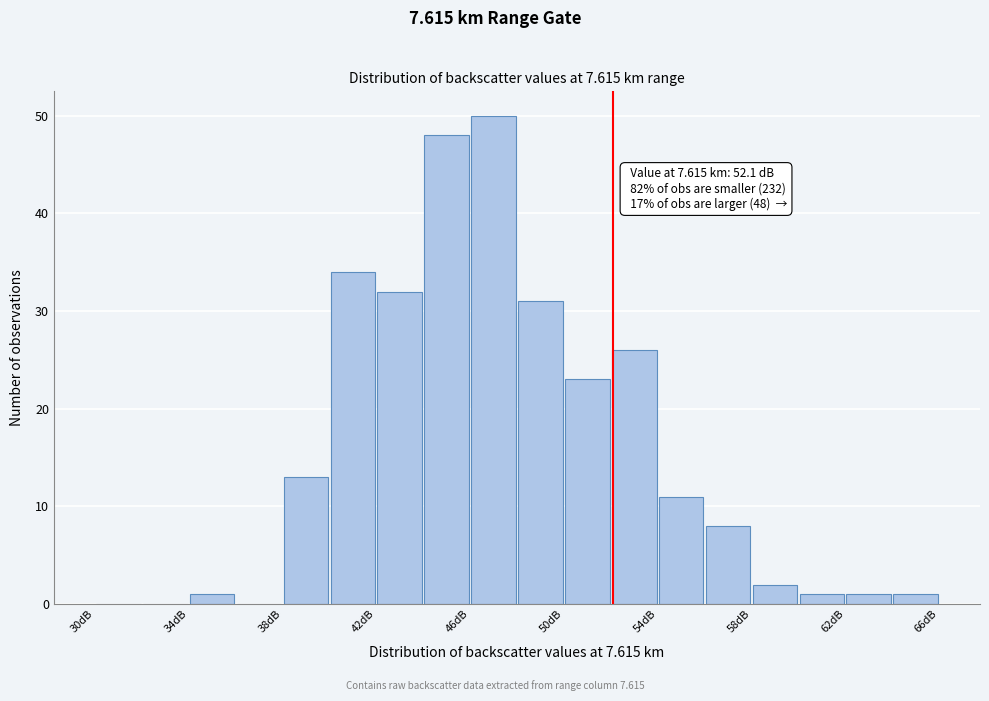

Over which range of the x-axis is the bar tallest?

46 to 48